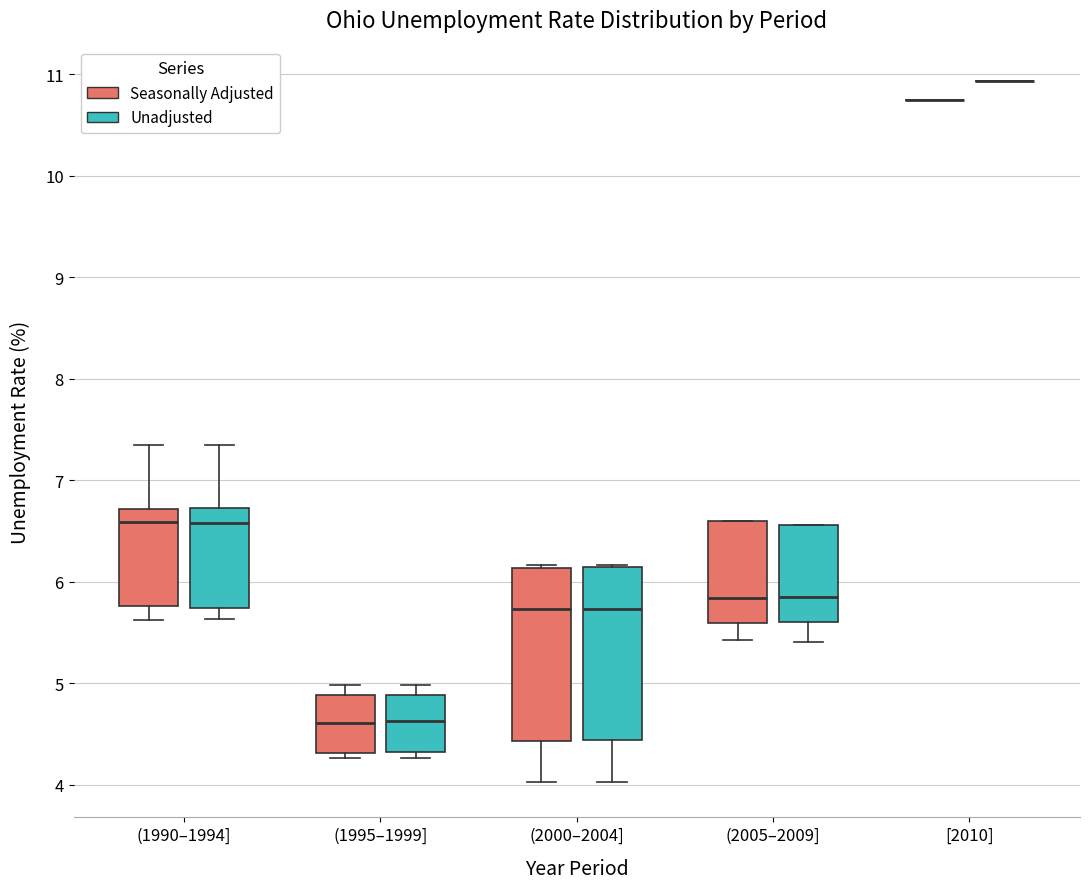

Where does the lower whisker of the box for (1990–1994] (Unadjusted) end on the y-axis? The values are not printed on the chart, so give them approximately, as read against the axis.

5.6